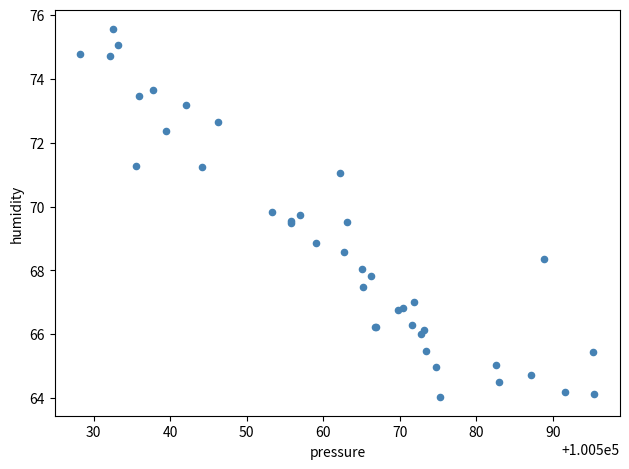

What Y value in the scatter plot is closest to 69?

68.9